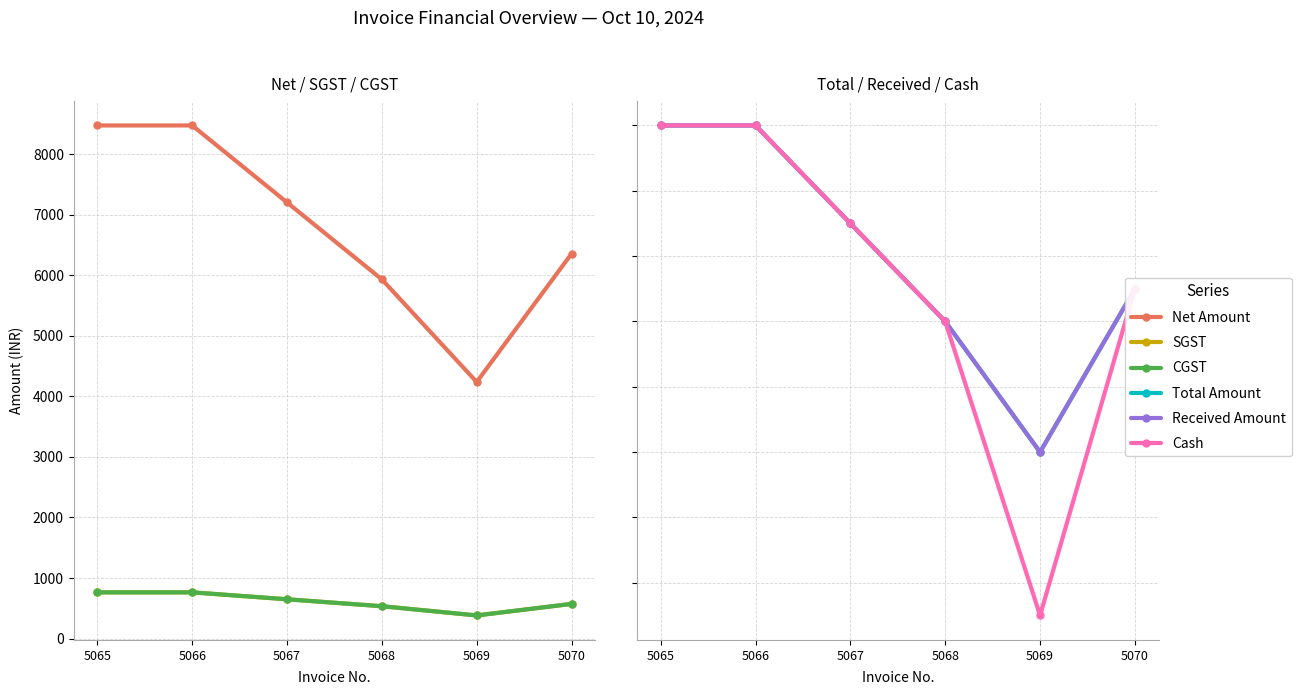

The CGST series shows 572.0 at 5070. True or false?

True